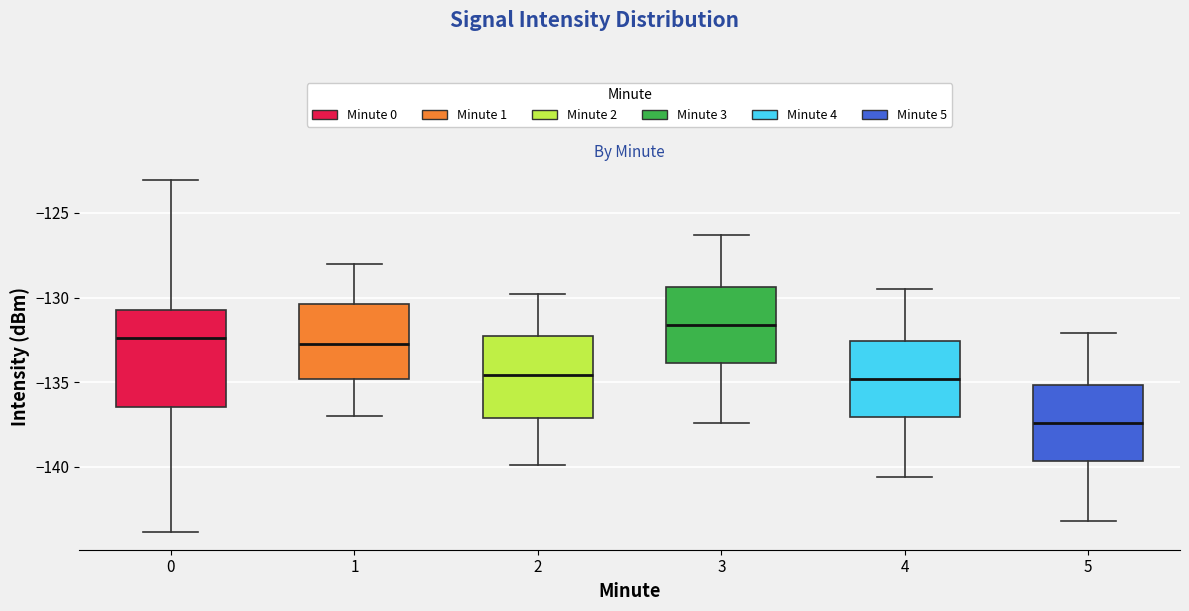

Reading left to right, transcribe this box plot: for each box, give where its median line is, the range the box spans, and where its two whiskers end, as read against the y-axis. The values are not printed on the chart, so give them approximately, as read against the axis.

0: median -132.5, box -136.5 to -130.5, whiskers -144.0 to -123.0
1: median -133.0, box -135.0 to -130.5, whiskers -137.0 to -128.0
2: median -134.5, box -137.0 to -132.5, whiskers -140.0 to -130.0
3: median -131.5, box -134.0 to -129.5, whiskers -137.5 to -126.5
4: median -135.0, box -137.0 to -132.5, whiskers -140.5 to -129.5
5: median -137.5, box -139.5 to -135.0, whiskers -143.0 to -132.0